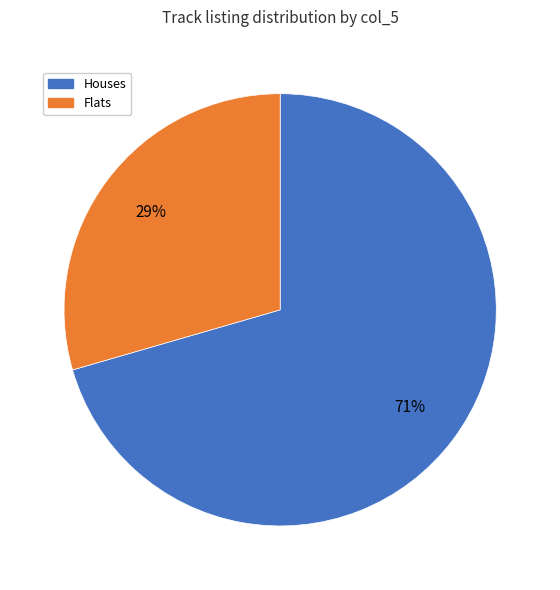

How many slices are in this pie chart?

2